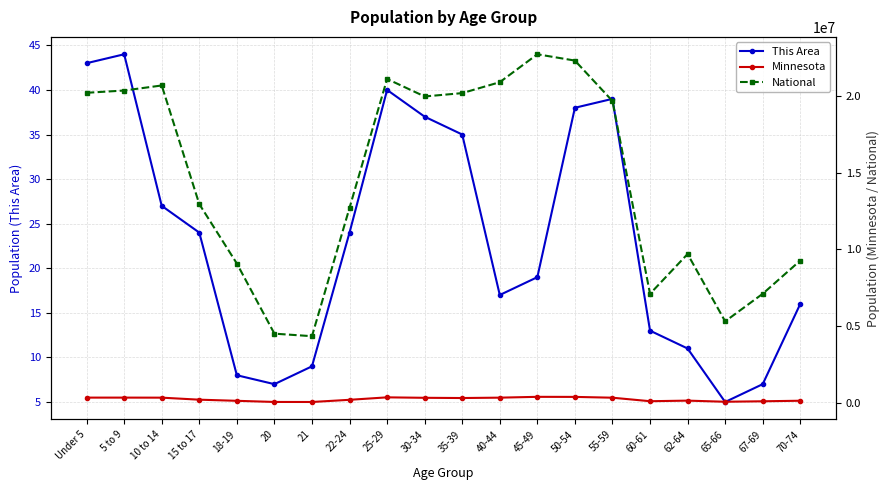

The National series shows 2384784 at 70-74. True or false?

False